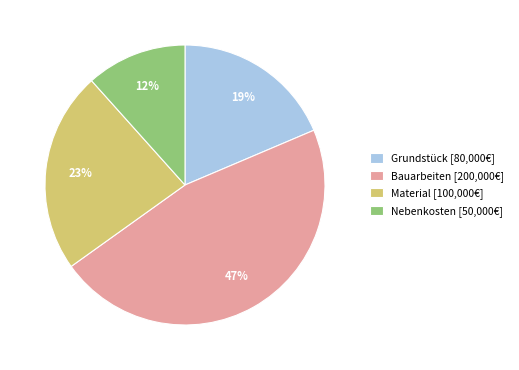

Is it true that Grundstück is 27% of the pie?

False